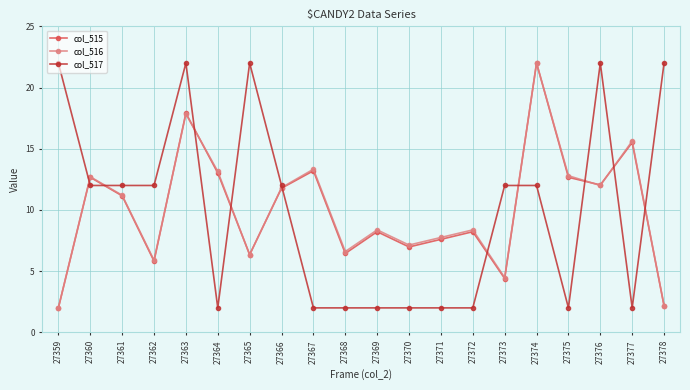

At which category does col_515 reach its first local peak?

27360